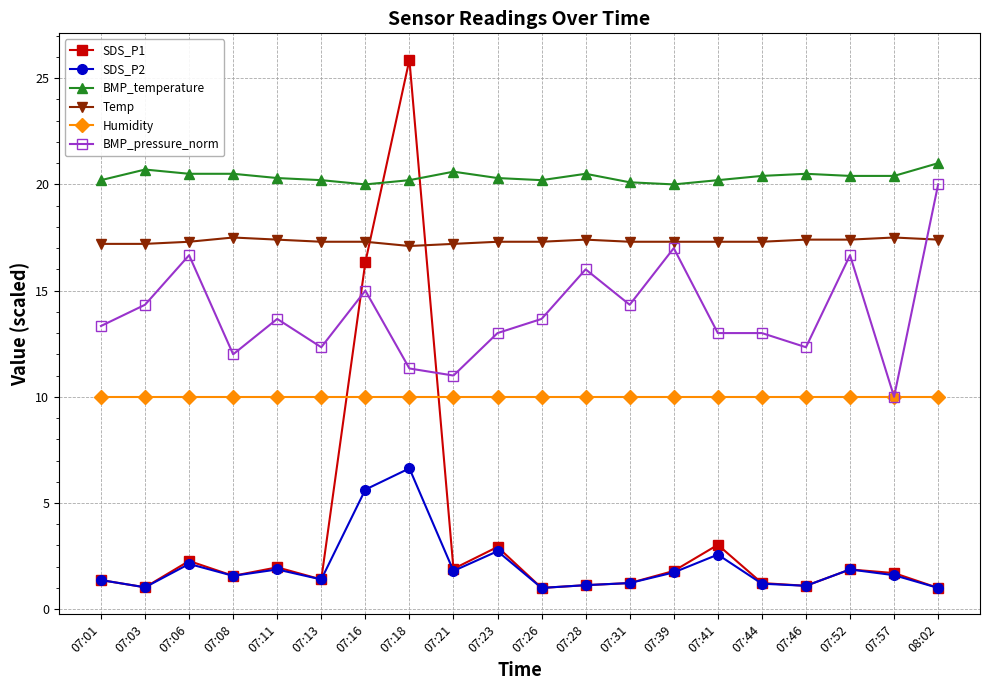

At how many categories does at least one series exceed 9?

20